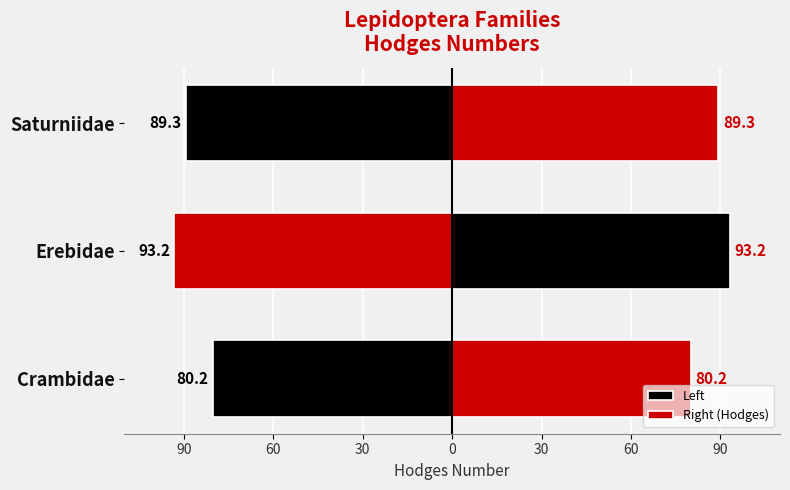

Count the number of categories in the chart.

3